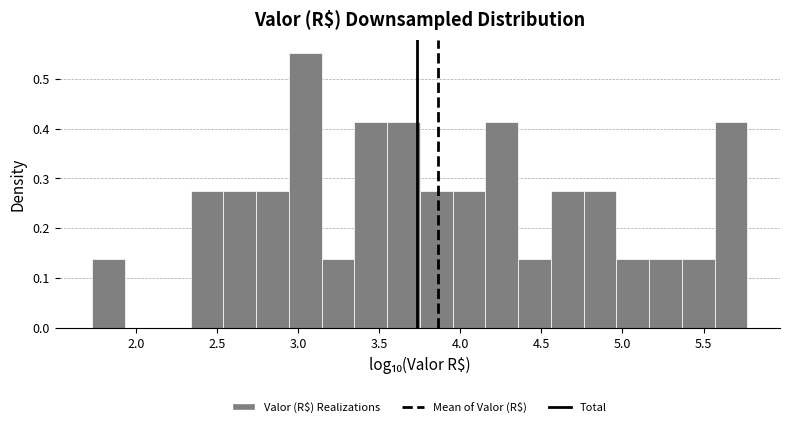

Reading left to right, list every bar in this chart as the range it spans on the x-axis followed by its height. Neither the bar edges nor the heights are printed on the chart, so give them approximately, as read against the axes.

1.75 to 1.95: 0.14
1.95 to 2.15: 0
2.15 to 2.35: 0
2.35 to 2.55: 0.28
2.55 to 2.75: 0.28
2.75 to 2.95: 0.28
2.95 to 3.15: 0.55
3.15 to 3.35: 0.14
3.35 to 3.55: 0.41
3.55 to 3.75: 0.41
3.75 to 3.95: 0.28
3.95 to 4.15: 0.28
4.15 to 4.35: 0.41
4.35 to 4.55: 0.14
4.55 to 4.75: 0.28
4.75 to 4.95: 0.28
4.95 to 5.15: 0.14
5.15 to 5.35: 0.14
5.35 to 5.55: 0.14
5.55 to 5.75: 0.41